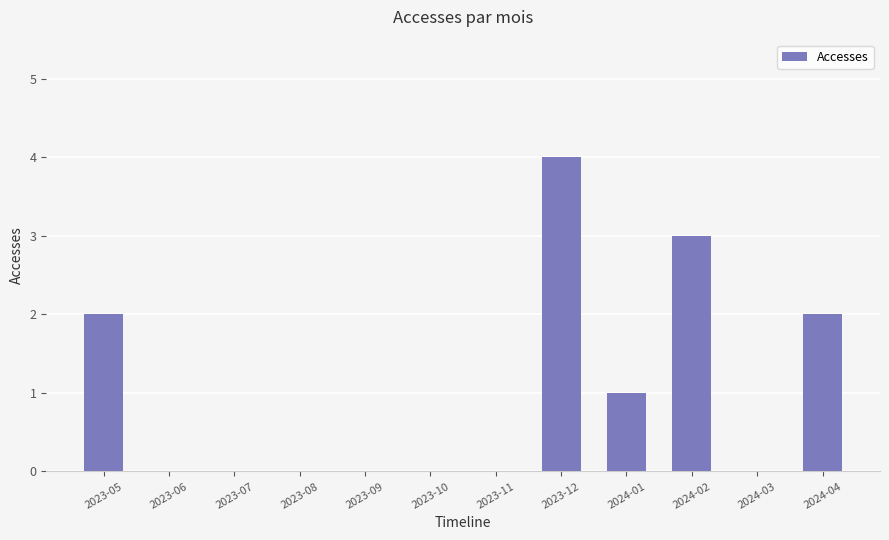

Reading right to left, extract all data points from this chart.

2	0	3	1	4	0	0	0	0	0	0	2